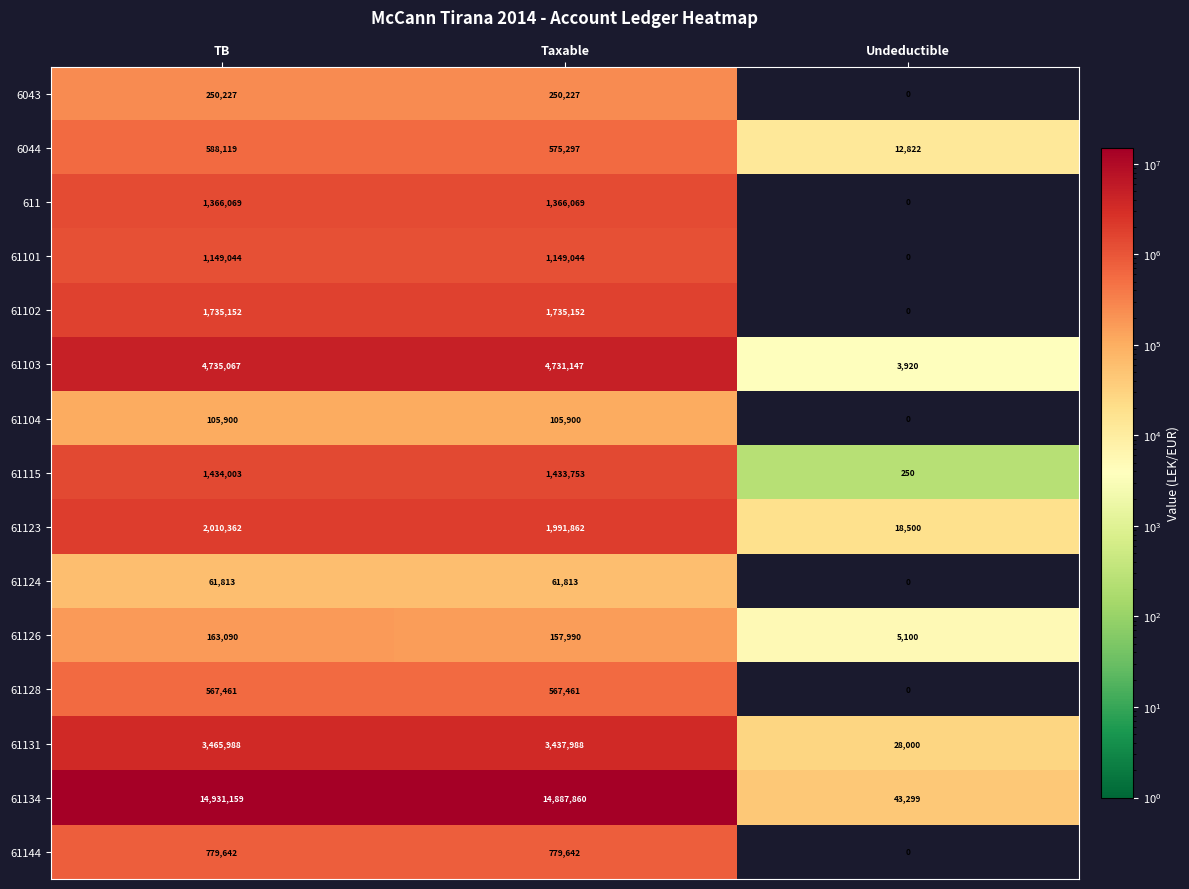

Rank the series by their maximum value, from lowest to highest.

61124, 61104, 61126, 6043, 61128, 6044, 61144, 61101, 611, 61115, 61102, 61123, 61131, 61103, 61134